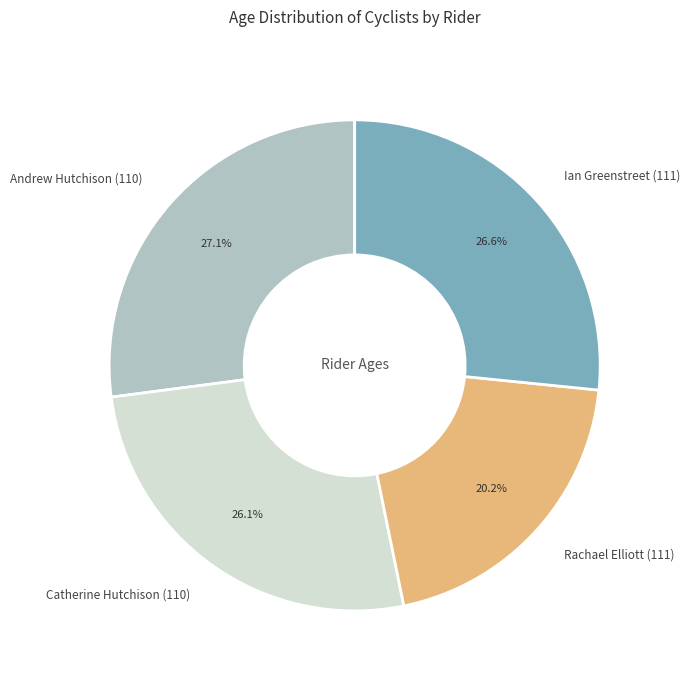

To the nearest percent, what is the difference between the largest and smallest slice percentages?

7%